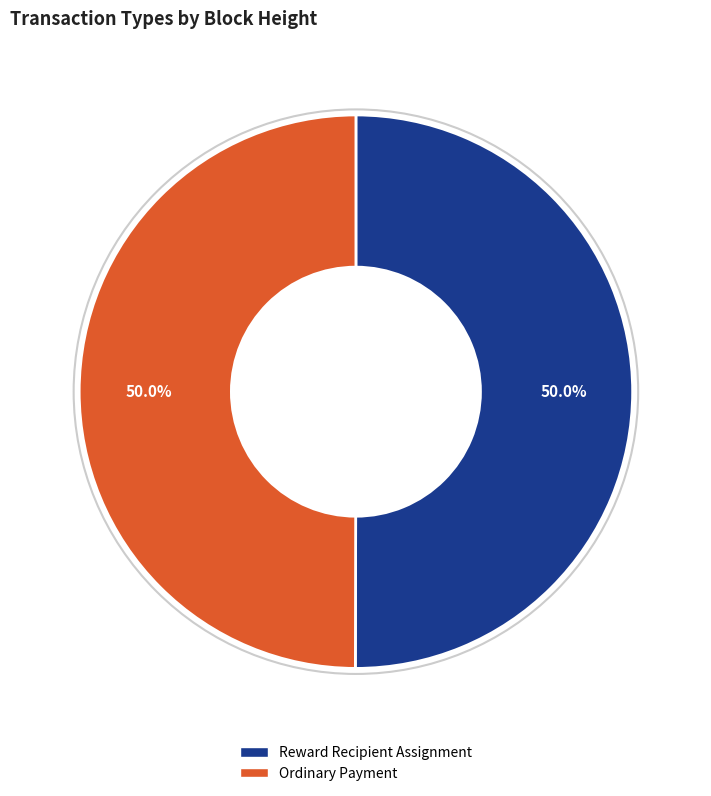

Is the sum of Reward Recipient Assignment and Ordinary Payment greater than half?

Yes